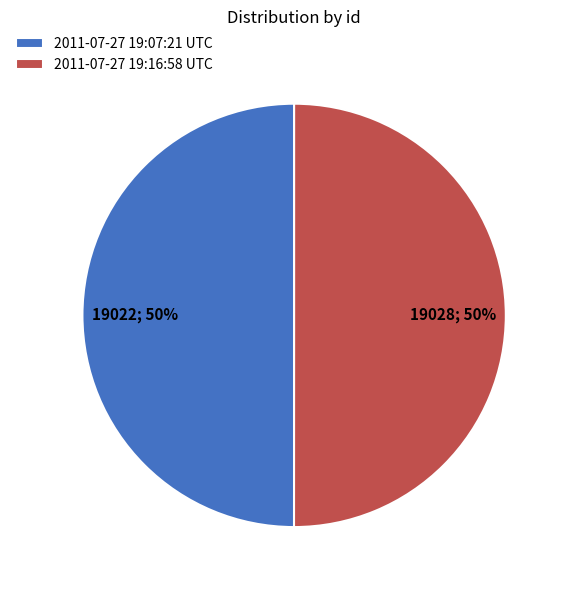

What is the ratio of the value at 2011-07-27 19:16:58 UTC to the value at 2011-07-27 19:07:21 UTC?

1.0